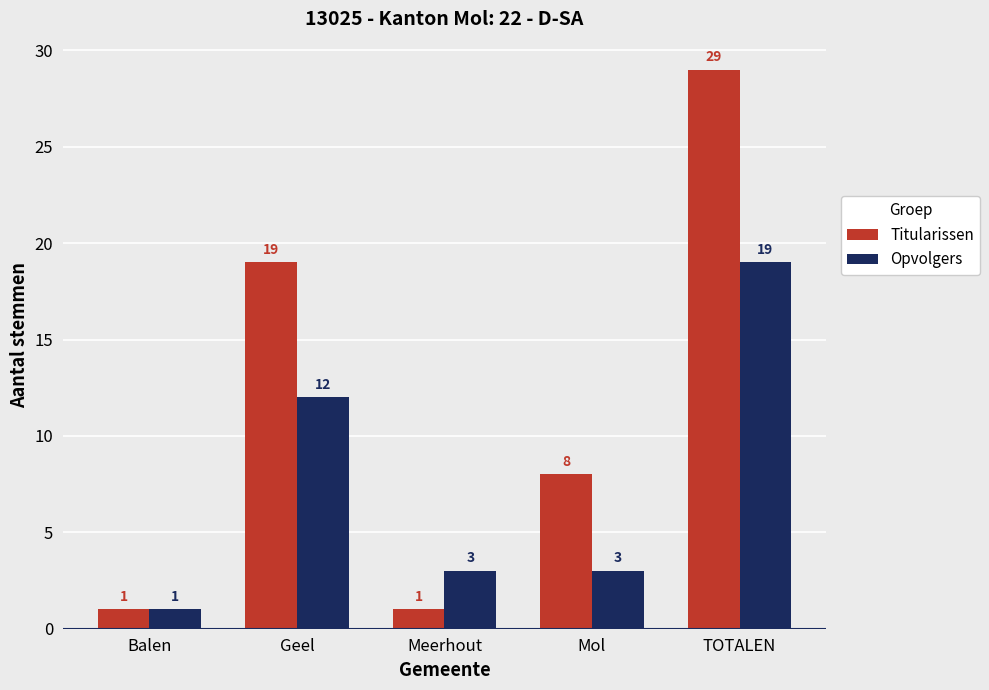

What are all the series names shown in the legend?

Titularissen, Opvolgers